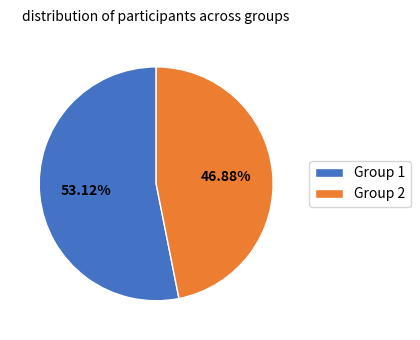

Between Group 2 and Group 1, which is larger?

Group 1